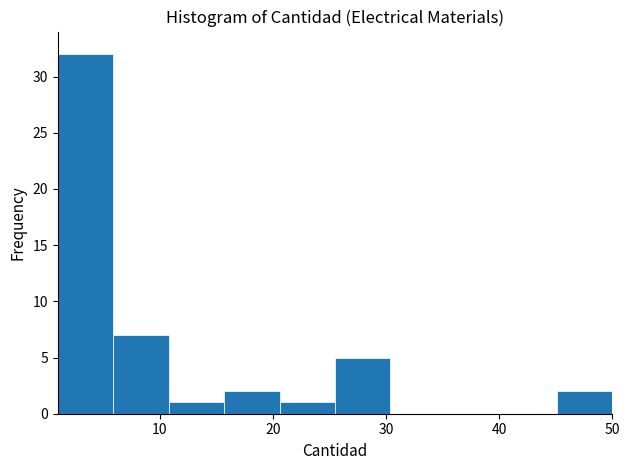

How tall is the bar that spans 20.6 to 25.5 on the x-axis? Neither the bar edges nor the heights are printed on the chart, so give them approximately, as read against the axes.

1